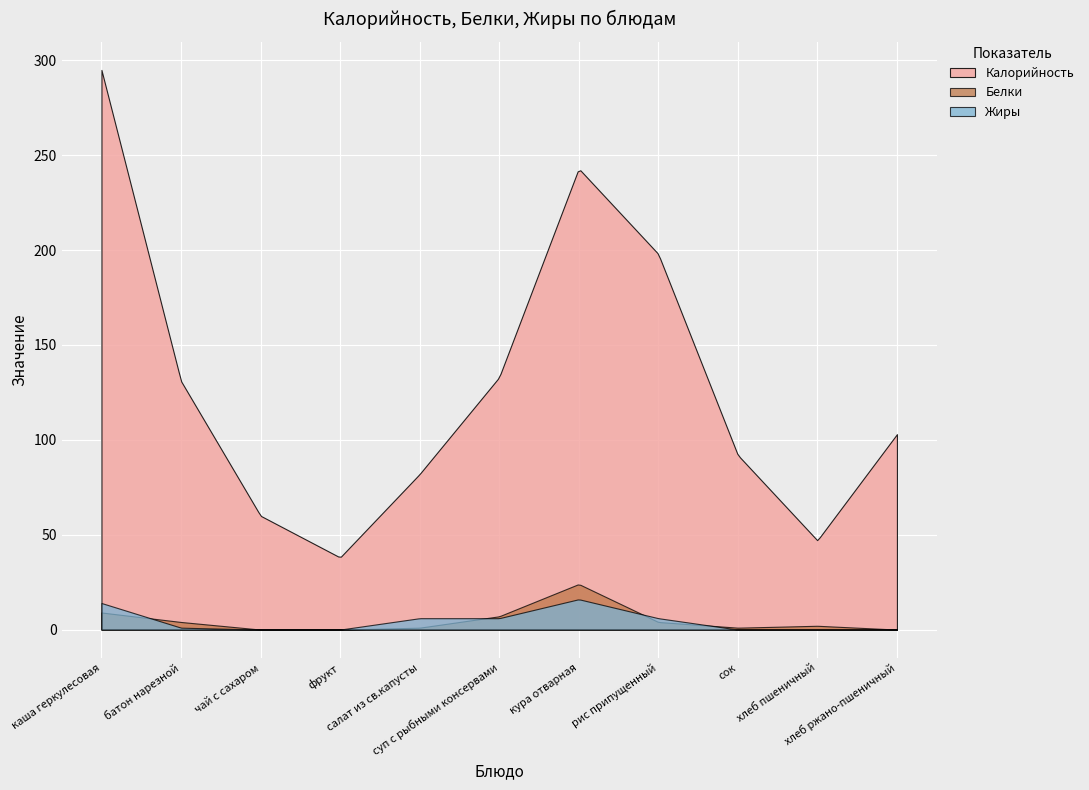

Which series has the largest total across all categories?

Калорийность